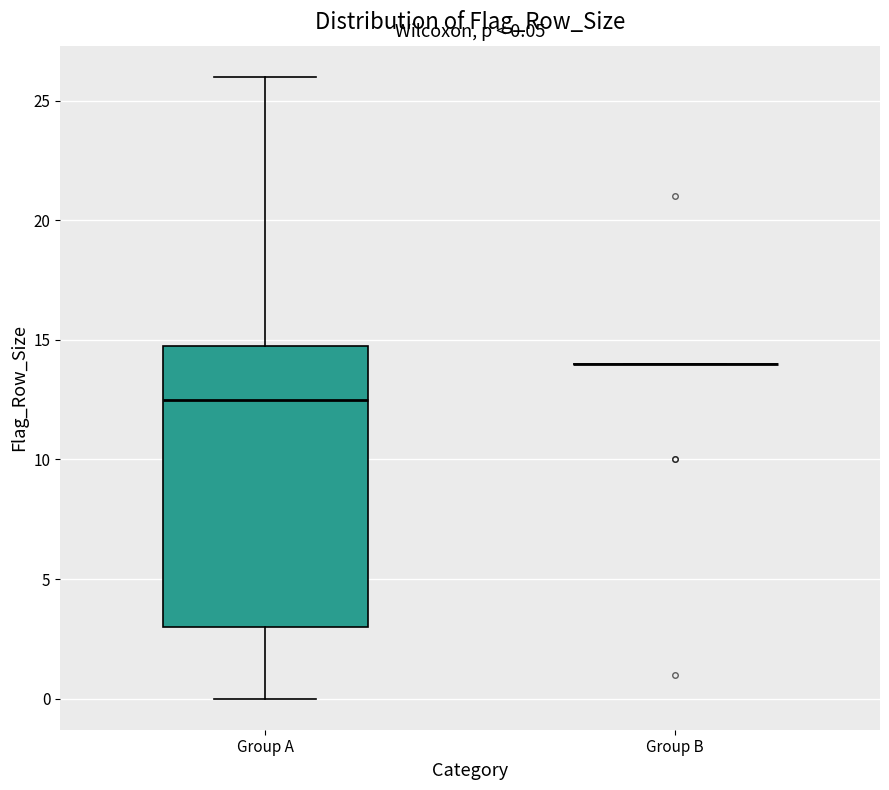

Comparing the boxes themselves (not the whiskers), which one is the tallest?

Group A